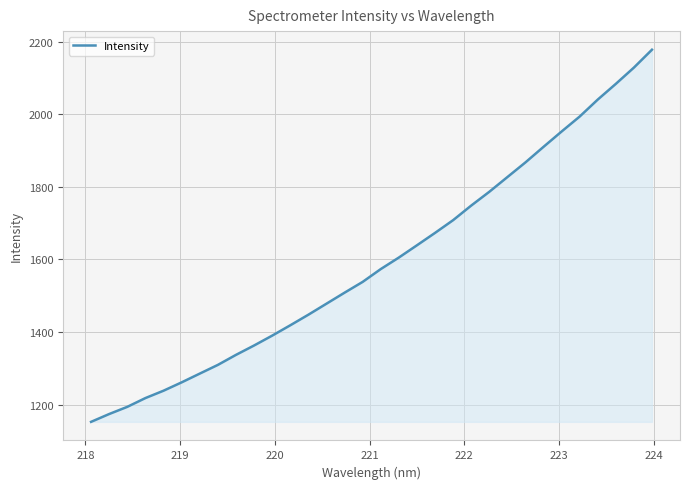

What is the minimum value shown in the chart?

1152.4